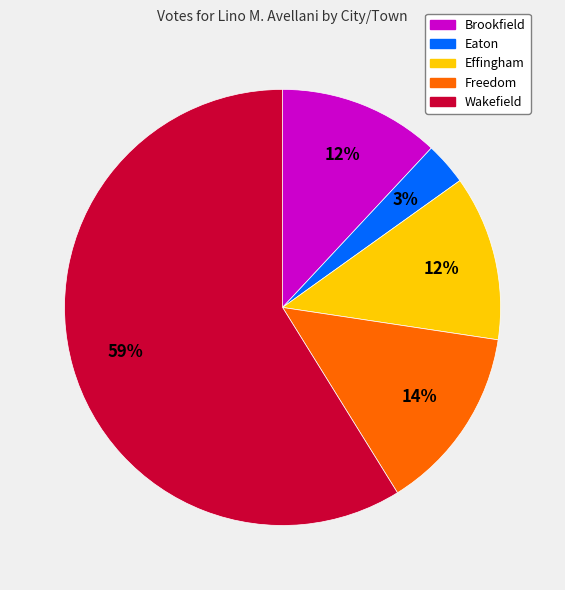

The Wakefield slice represents 72% of the pie. True or false?

False